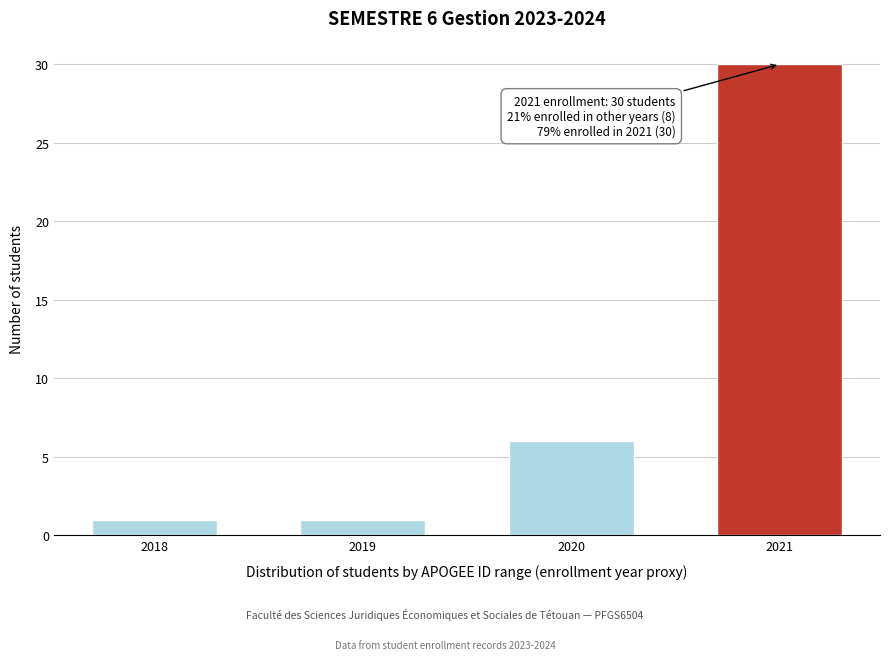

Reading right to left, transcribe all the data shown in this chart.

2021=30	2020=6	2019=1	2018=1